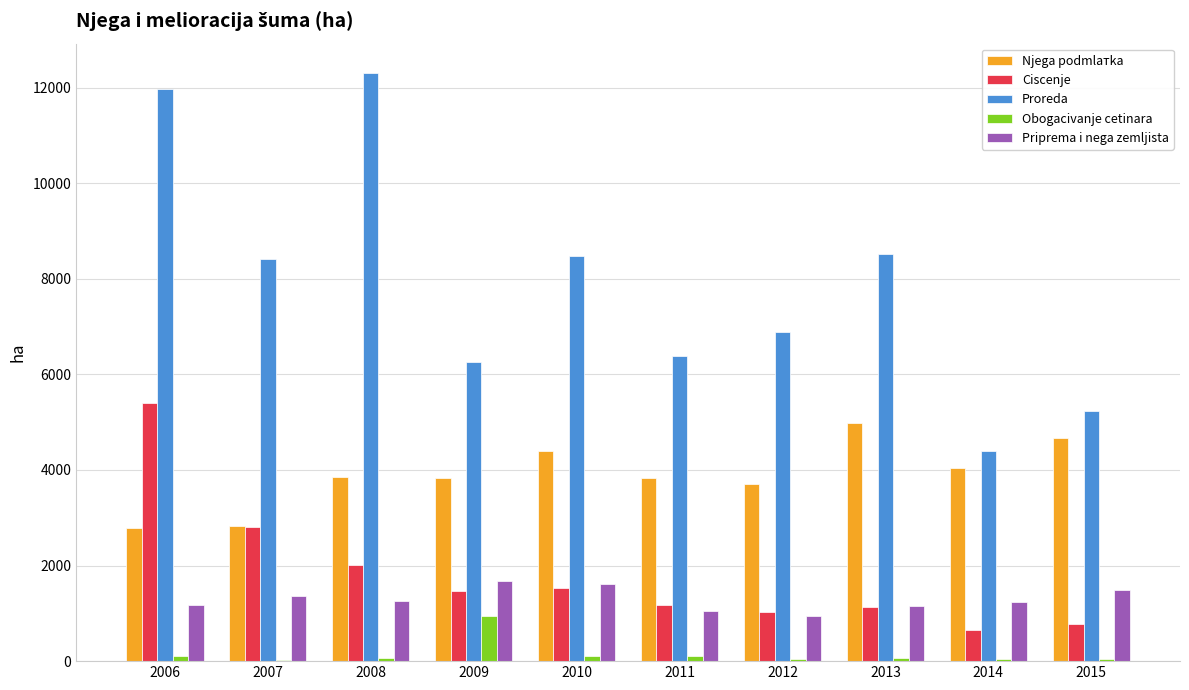

At which label does Proreda first exceed 8420?

2006